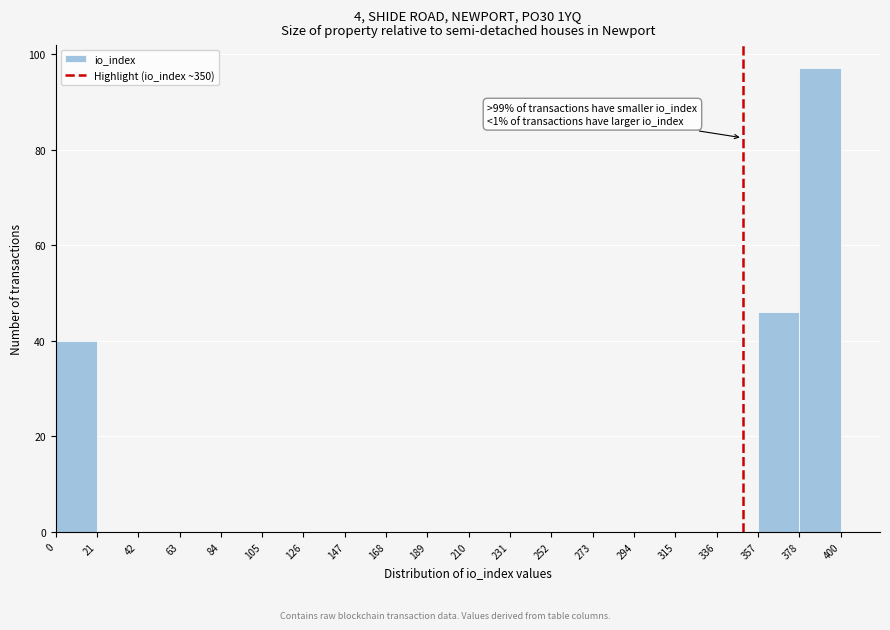

Which range on the x-axis has the tallest bar?

378 to 400